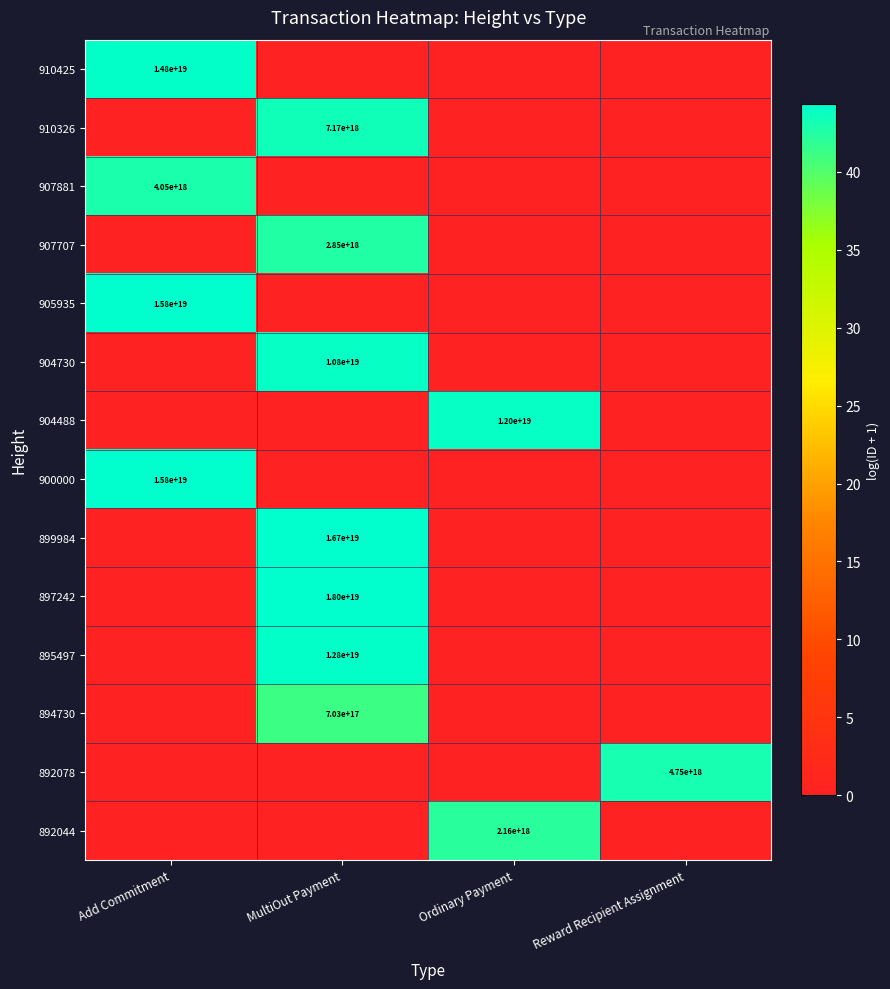

The 895497 series shows 12800000000000000000 at MultiOut Payment. True or false?

True